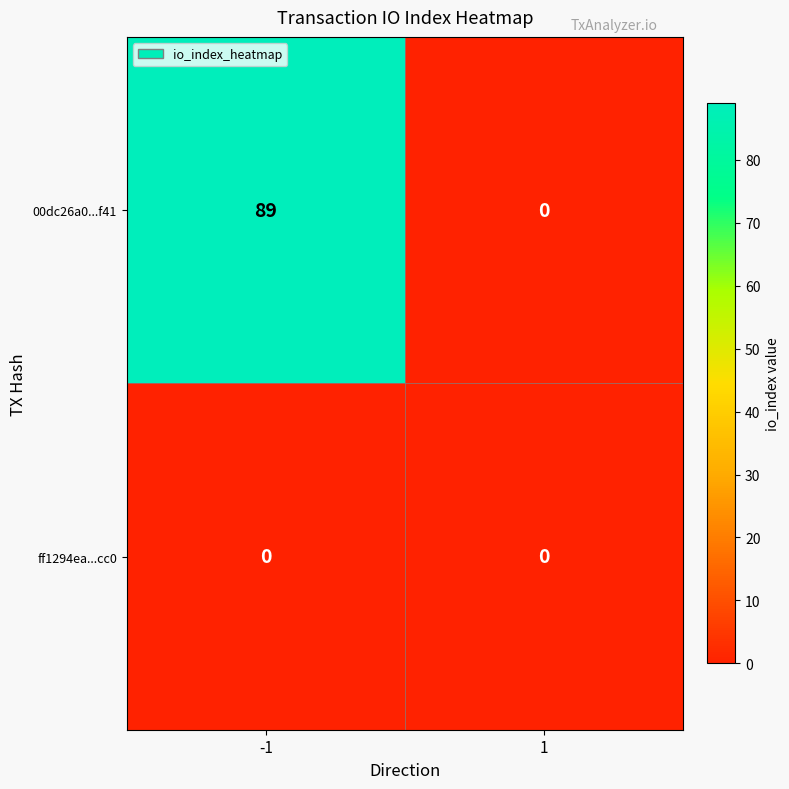

Which series changed the most between -1 and 1?

00dc26a0...f41